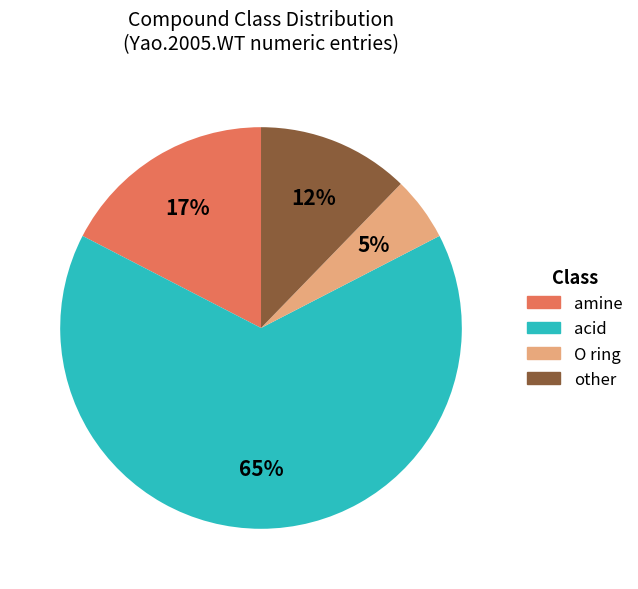

Is there a majority slice in this chart?

Yes